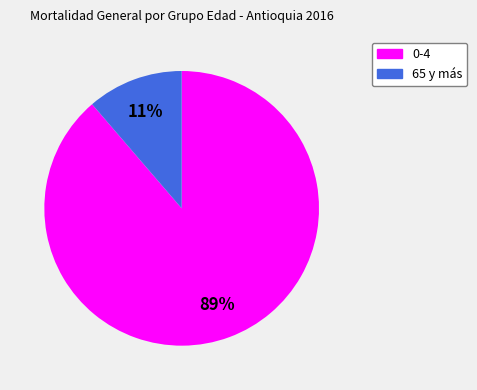

What is the smallest slice in the pie chart?

65 y más